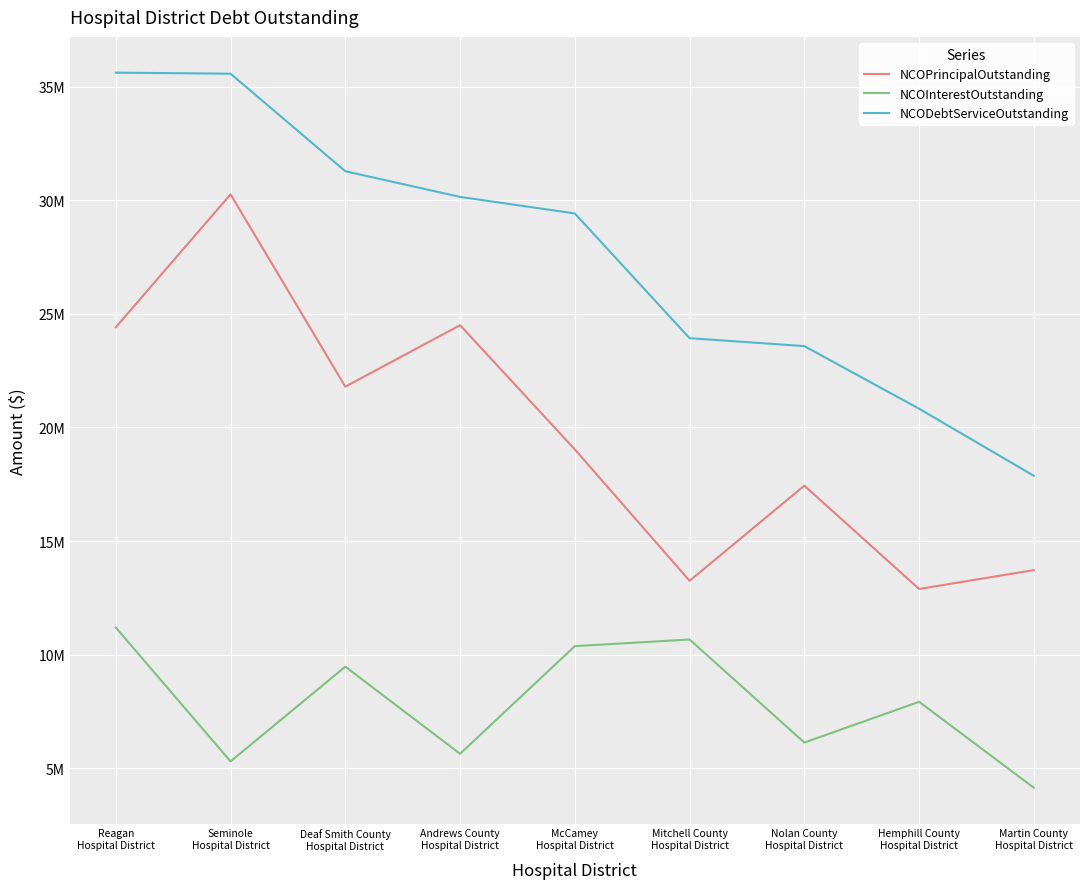

What are all the series names shown in the legend?

NCOPrincipalOutstanding, NCOInterestOutstanding, NCODebtServiceOutstanding